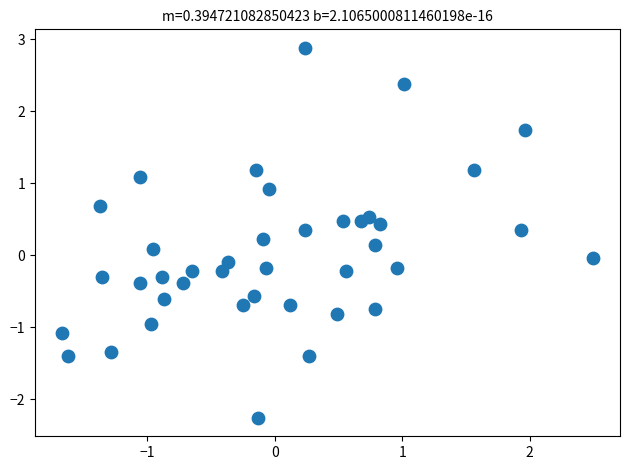

What is the range of X values (max minus min)?

4.2